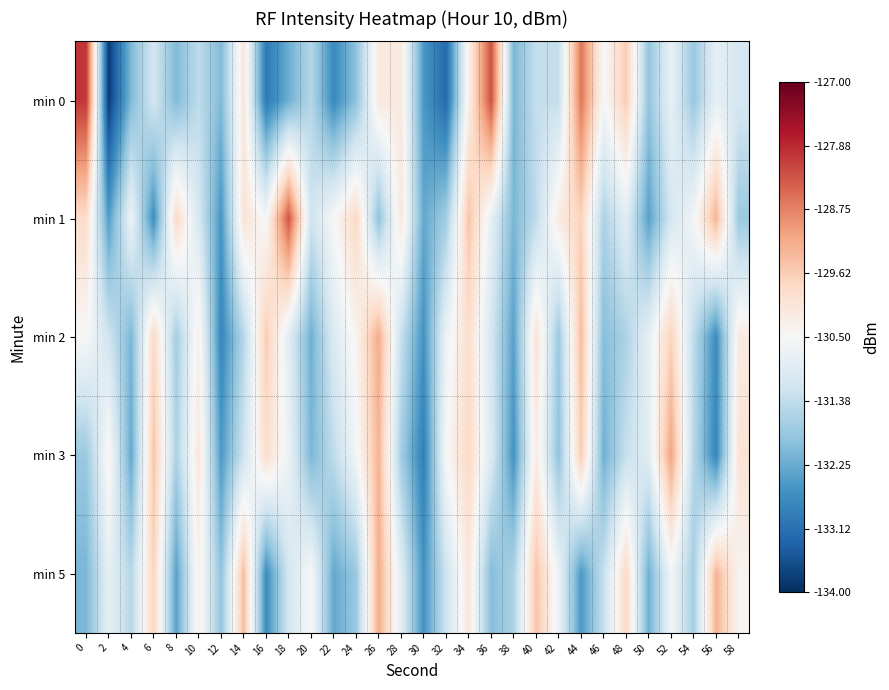

Between 10 and 44, which series saw the biggest shift?

min 0